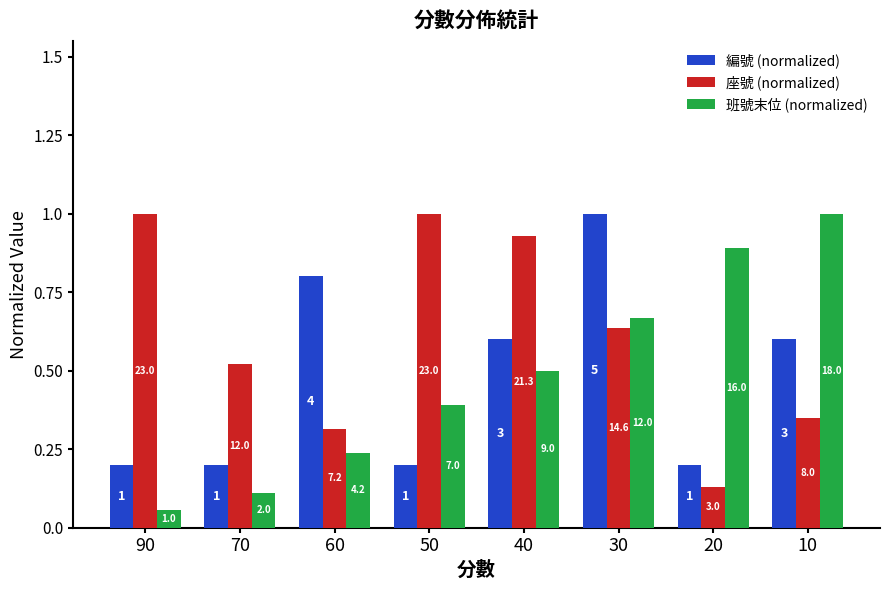

At how many categories does at least one series exceed 0?

8